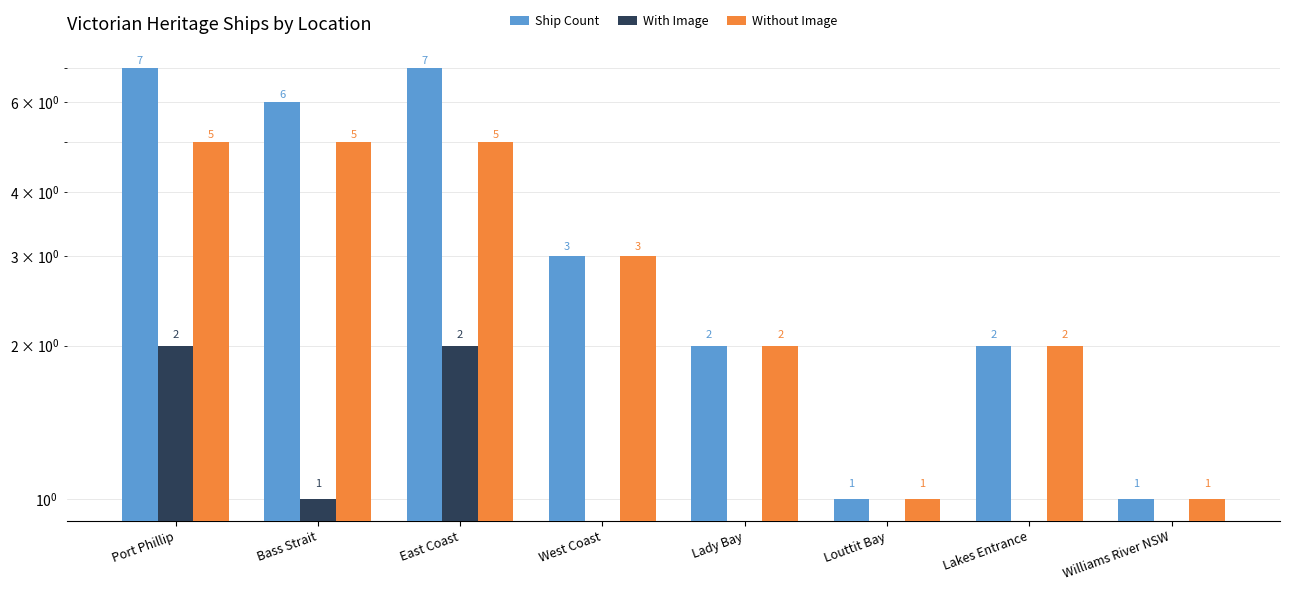

At which category does the chart reach its peak across all series?

Port Phillip